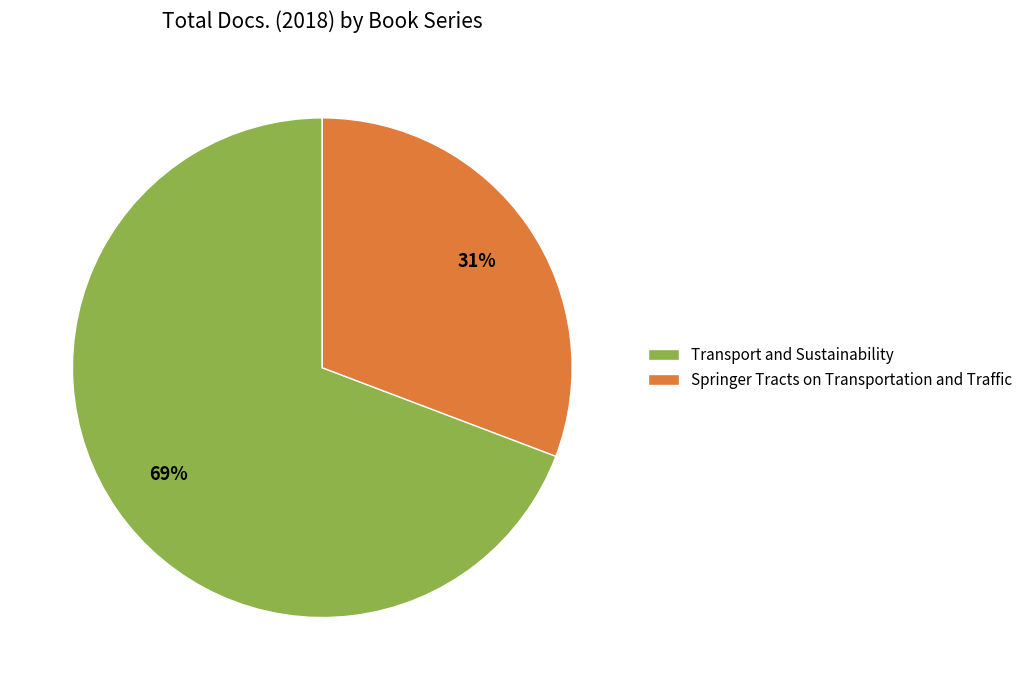

How many slices are in this pie chart?

2